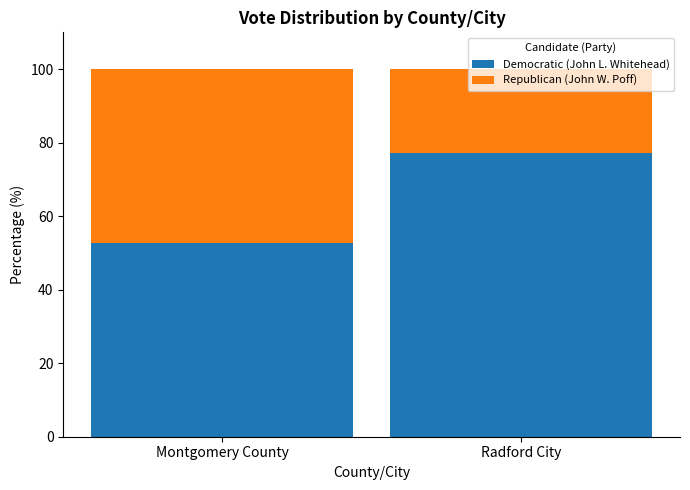

At which label is Democratic (John L. Whitehead) closest to 64?

Montgomery County